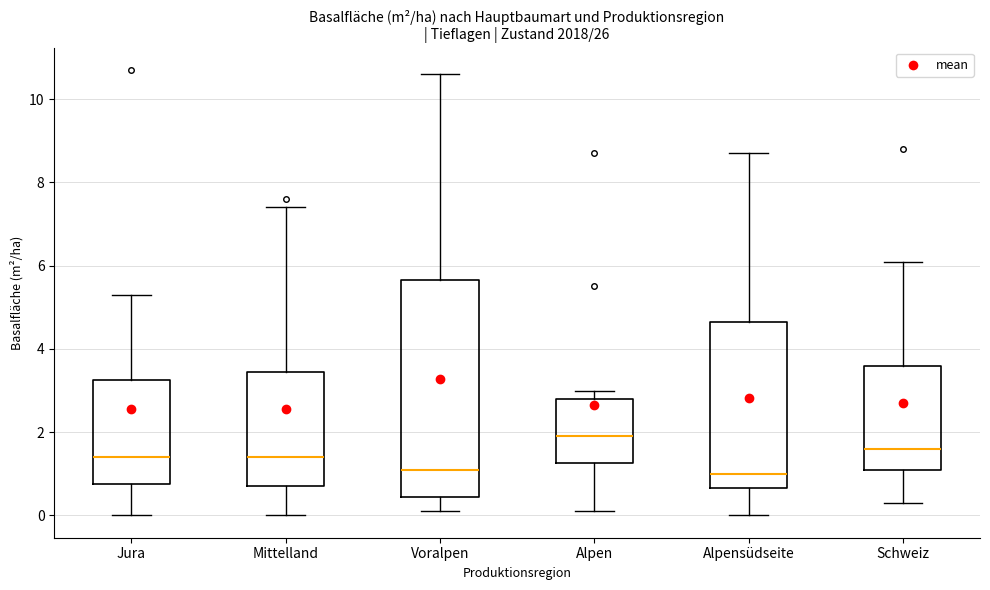

Which box has the highest median line?

Alpen